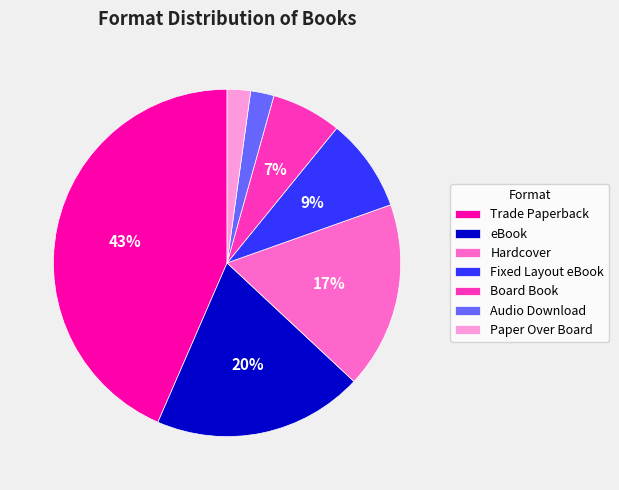

Does Trade Paperback represent more than half of the total?

No